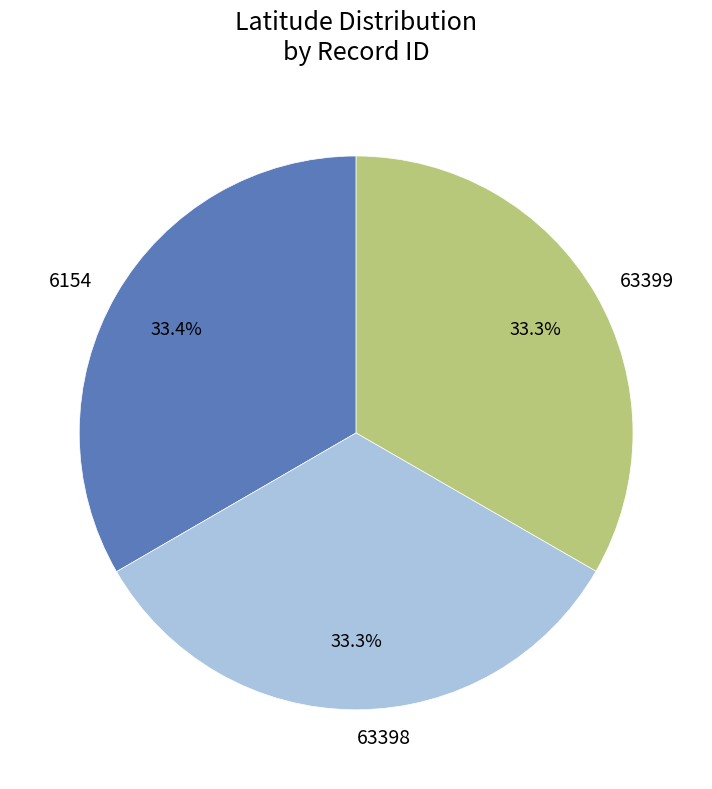

Is there any slice that represents more than half of the pie?

No